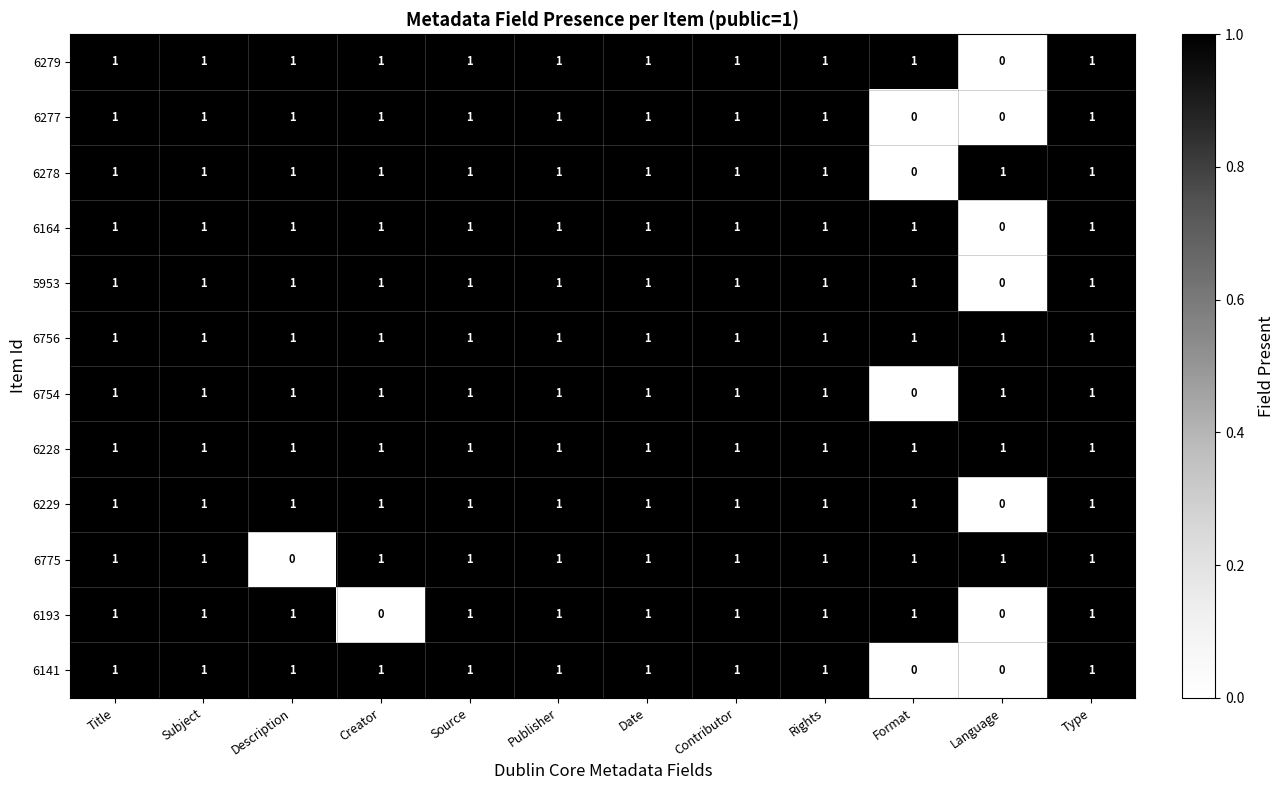

Count the 6279 values in the range 1 to 2.

11